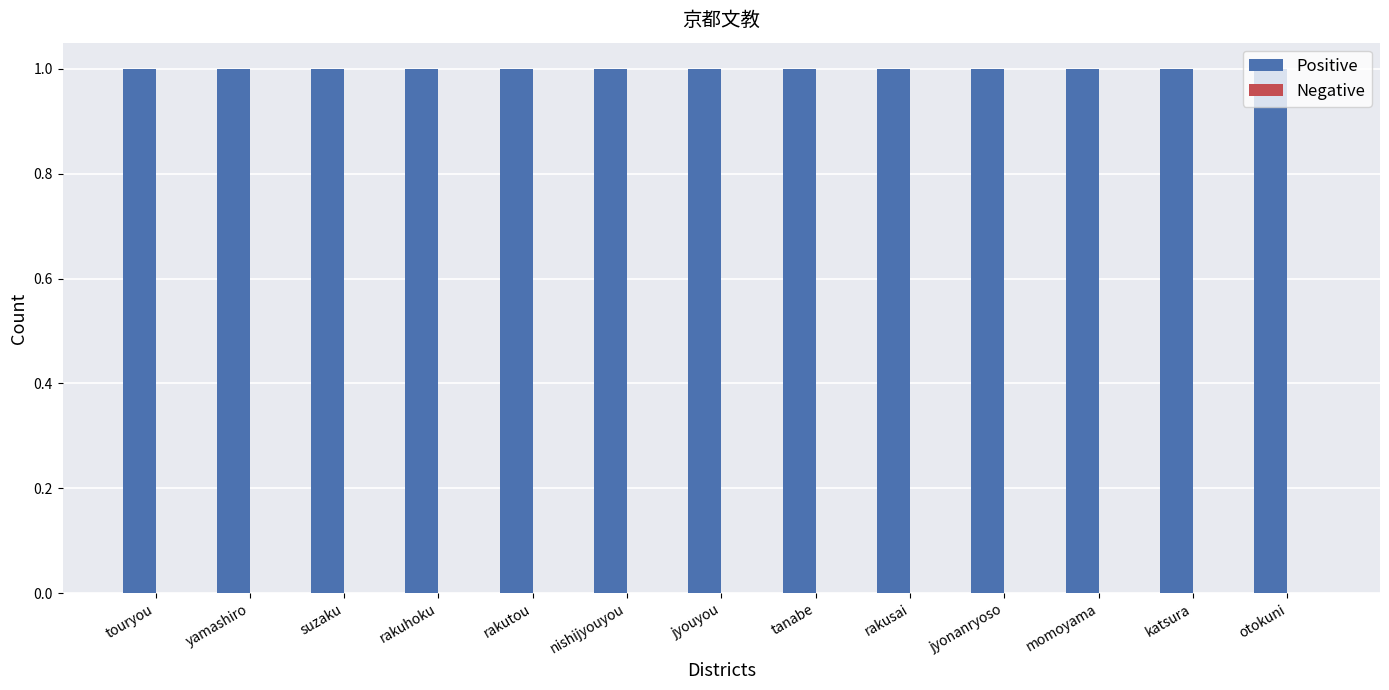

True or false: Positive has a value of 0 at jyouyou.

False